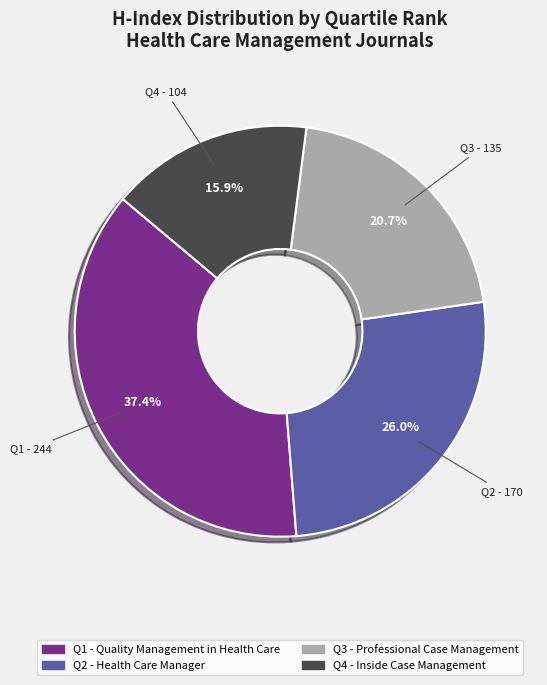

Is there any slice that represents more than half of the pie?

No